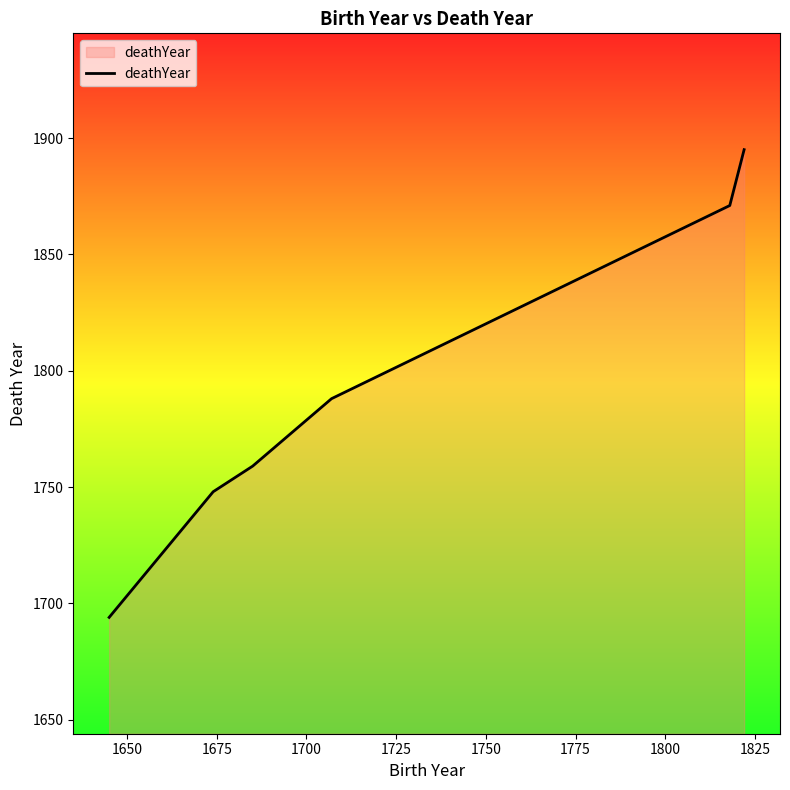

True or false: there are more than 2 points higher than both neighbors.

False